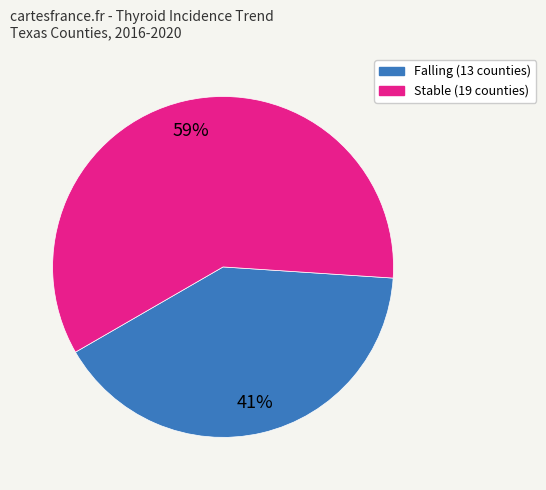

To the nearest percent, what is the combined percentage of Falling (13 counties) and Stable (19 counties)?

100%